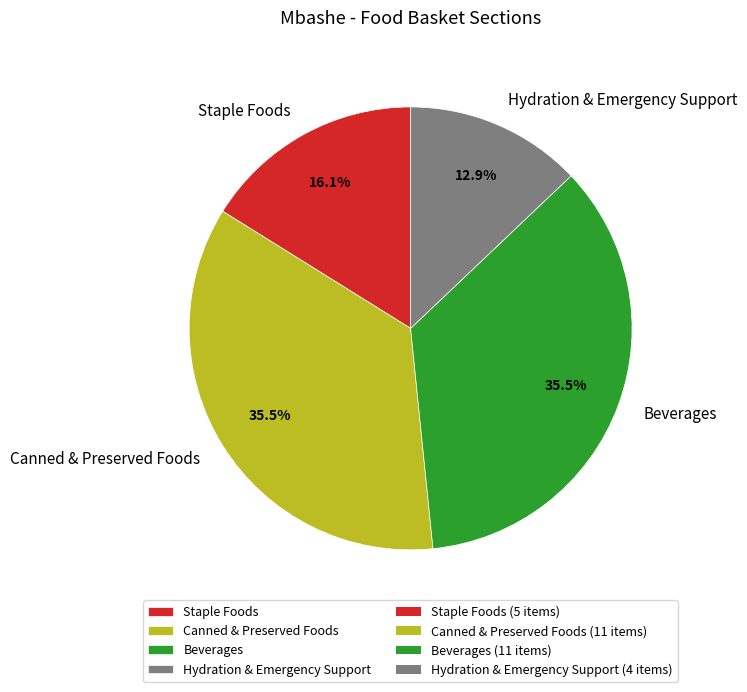

Which category has the smallest portion of the pie?

Hydration & Emergency Support